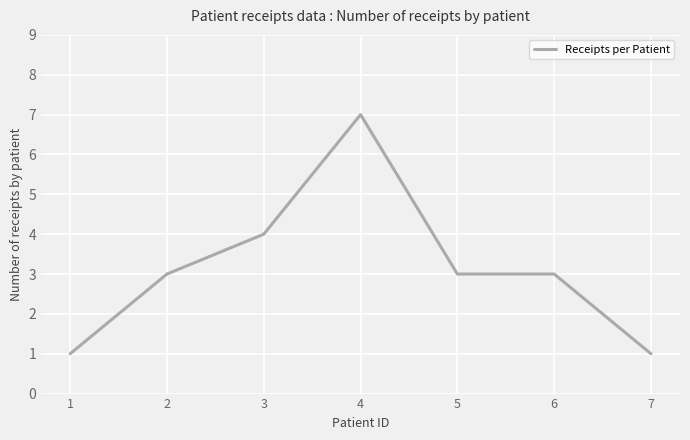

Is this an area chart (filled region under the line)?

No